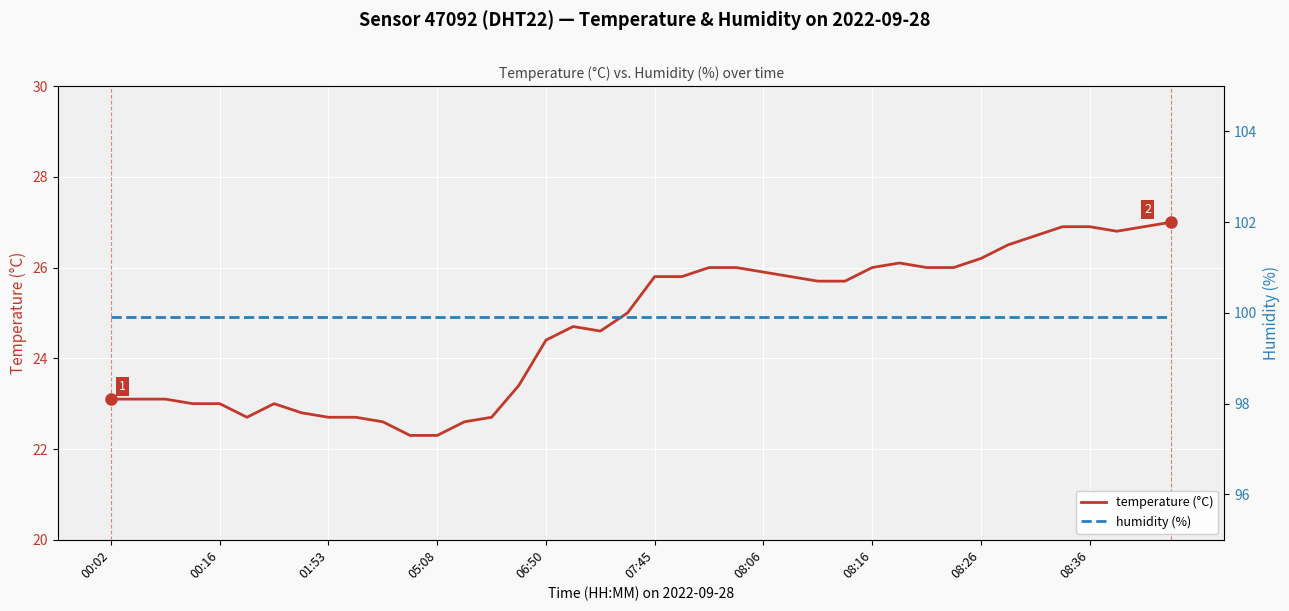

True or false: humidity (%) and temperature (°C) intersect in this chart.

False